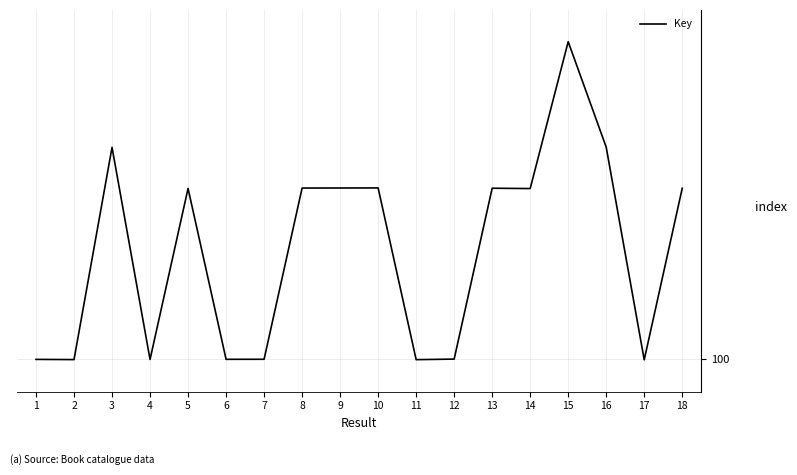

List the labels in order of value, smallest first.

17, 11, 2, 4, 1, 6, 7, 12, 14, 5, 18, 13, 8, 9, 10, 3, 16, 15